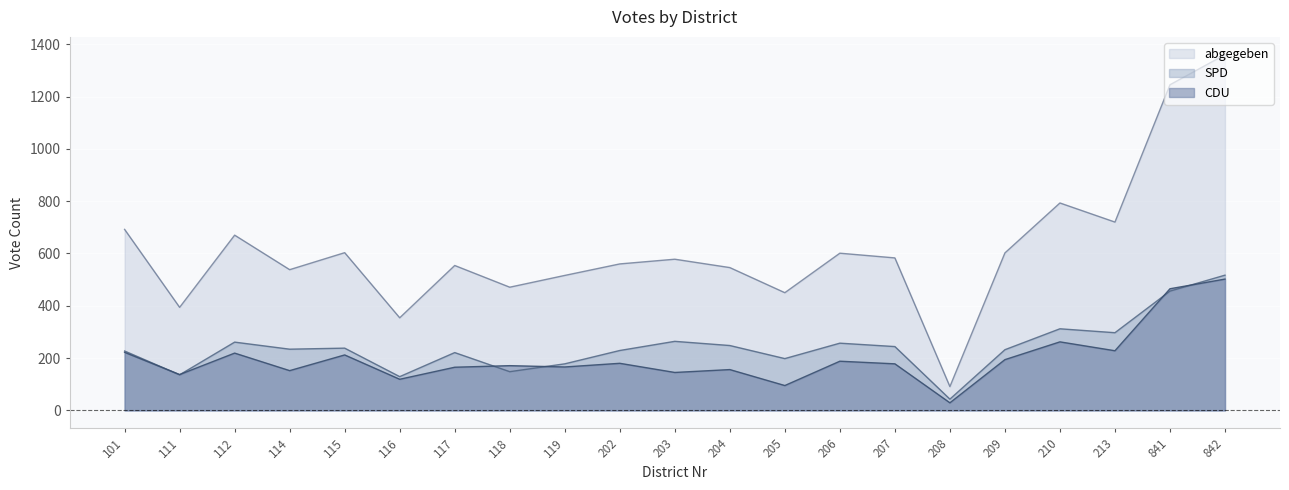

What is the minimum value shown in the chart?

29